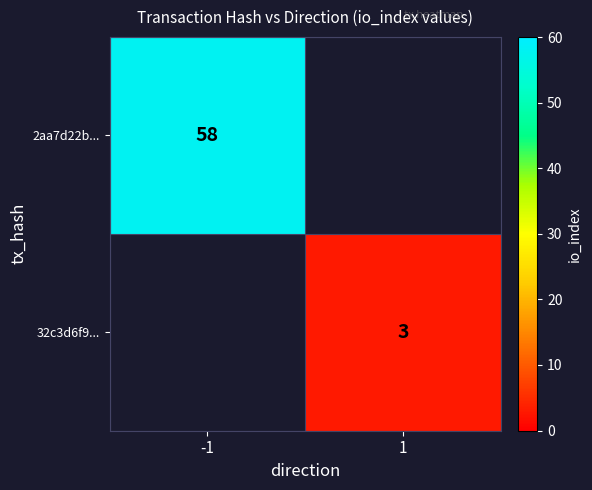

Is it true that 2aa7d22b... equals 58 at -1?

True